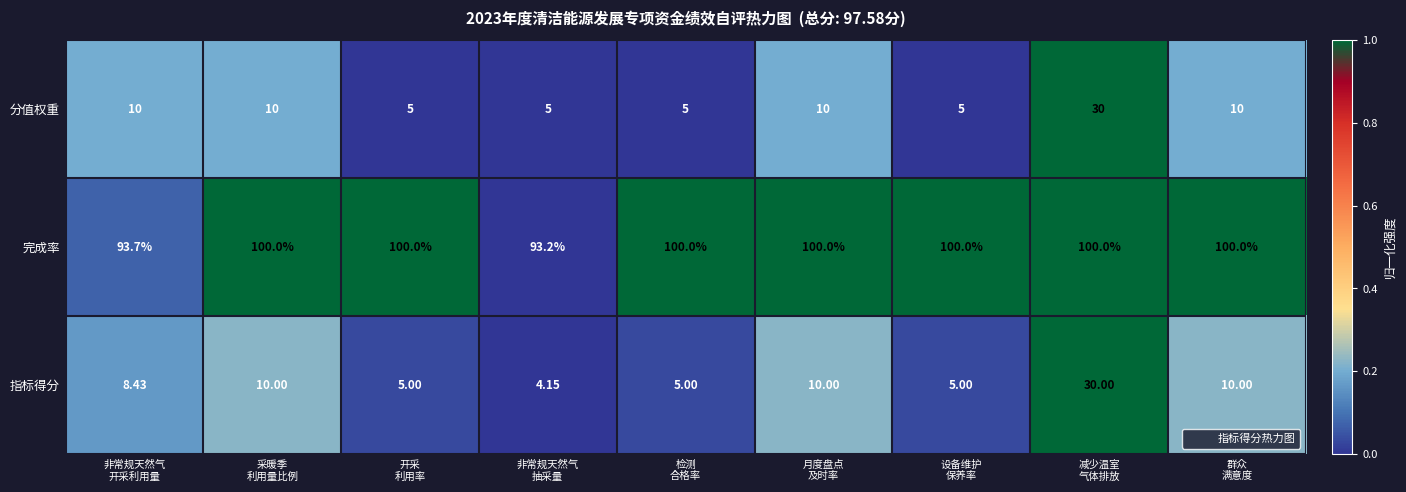

Which series has the widest spread of values?

指标得分